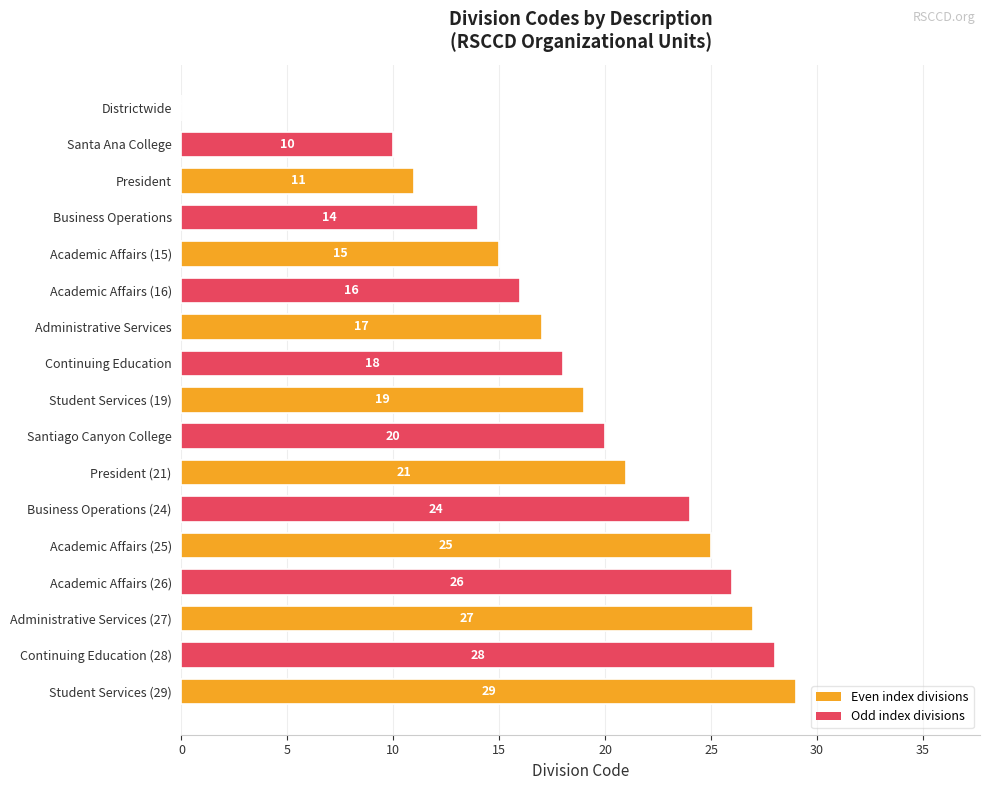

Are the bars horizontal?

Yes